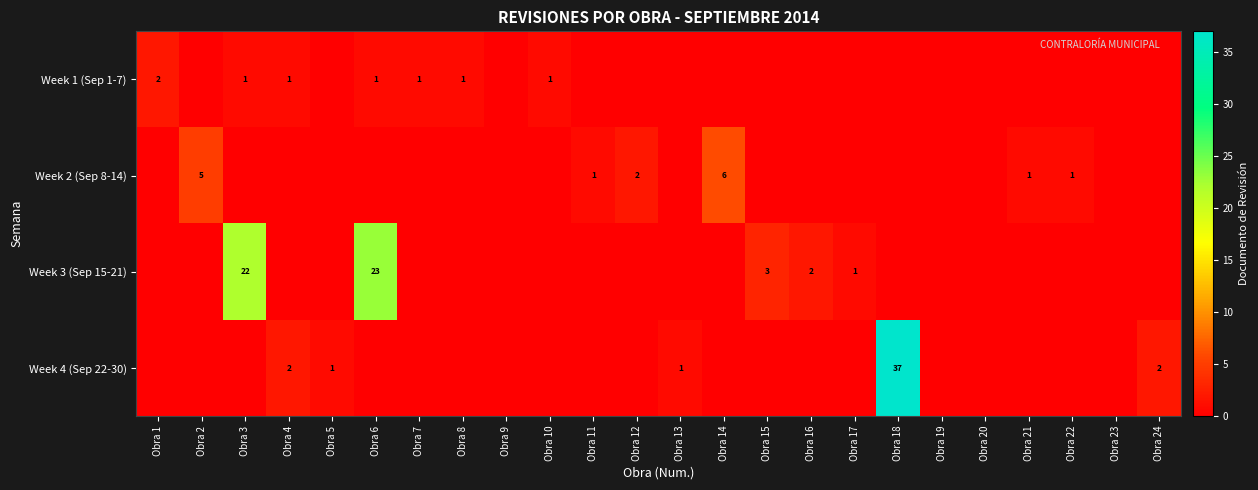

Rank the categories by Week 4 (Sep 22-30) value from lowest to highest.

Obra 1, Obra 2, Obra 3, Obra 6, Obra 7, Obra 8, Obra 9, Obra 10, Obra 11, Obra 12, Obra 14, Obra 15, Obra 16, Obra 17, Obra 19, Obra 20, Obra 21, Obra 22, Obra 23, Obra 5, Obra 13, Obra 4, Obra 24, Obra 18